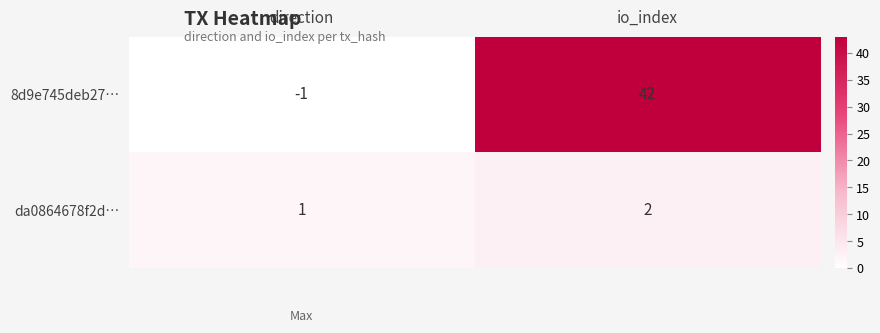

Reading left to right, list all the values displayed in this chart.

8d9e745deb27…: direction=-1	io_index=42
da0864678f2d…: direction=1	io_index=2